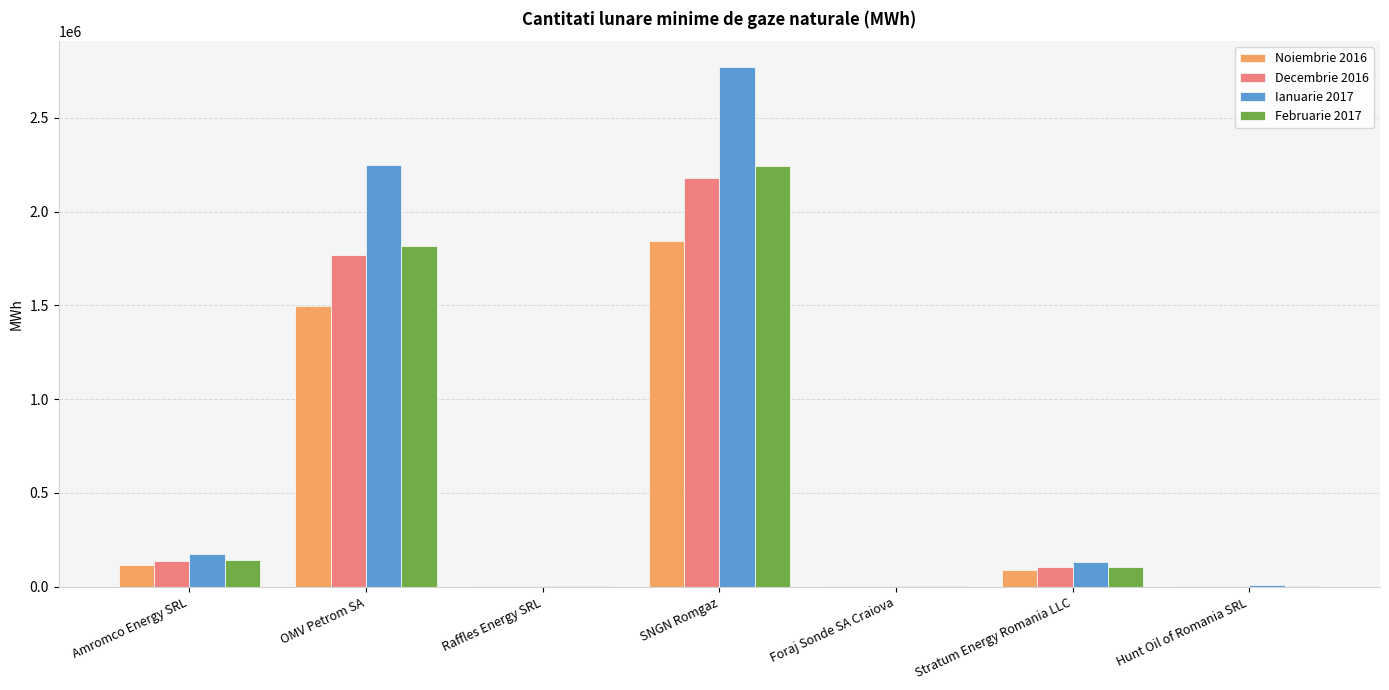

Which label corresponds to the largest value in the chart?

SNGN Romgaz